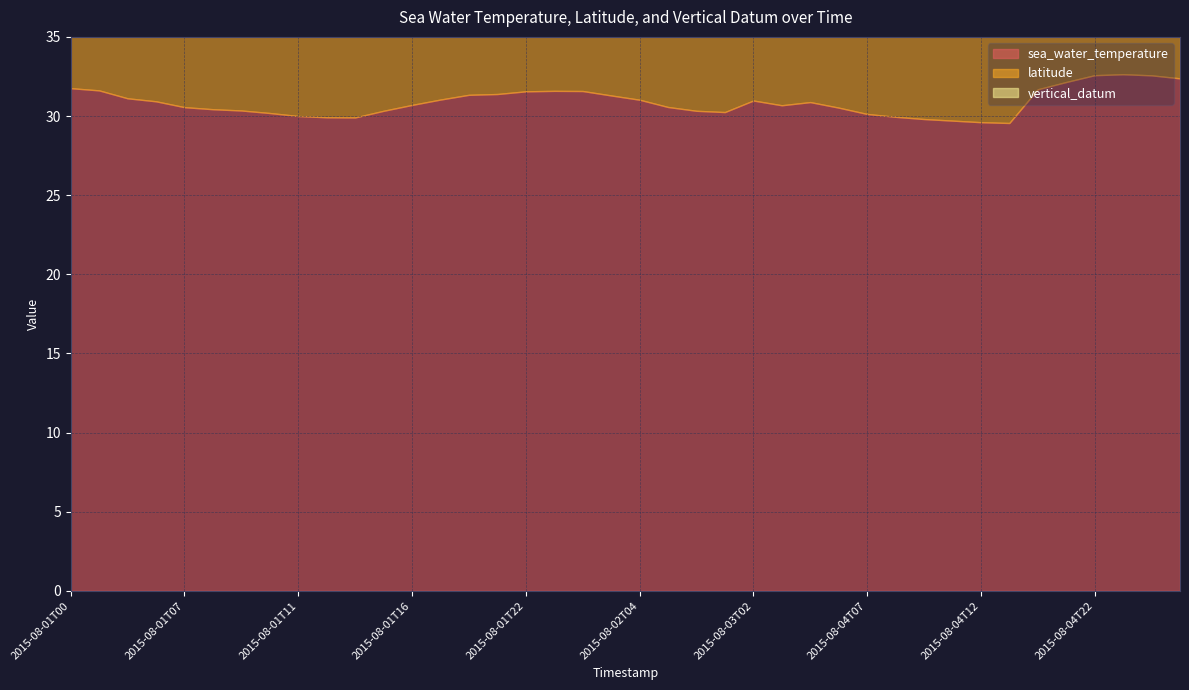

Is it true that latitude equals 37.0 at 2015-08-02T10?

False